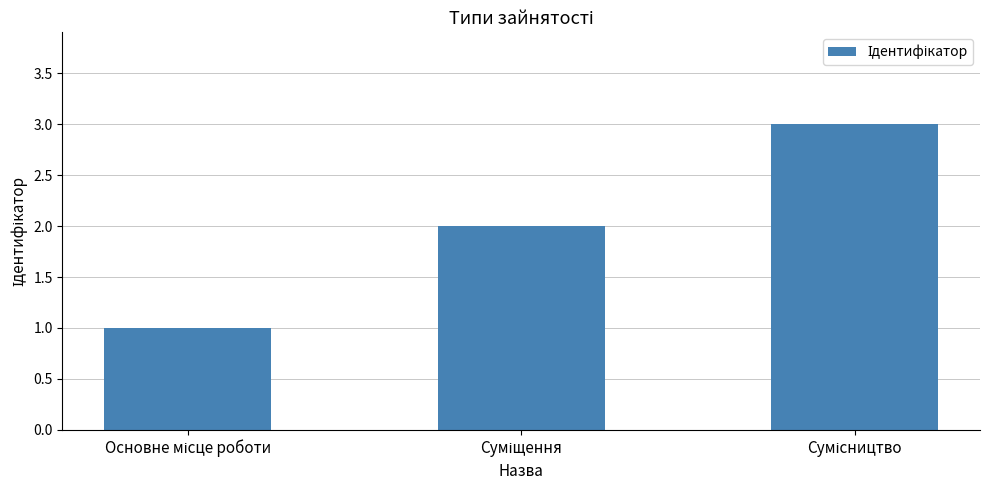

What is the maximum value shown in the chart?

3